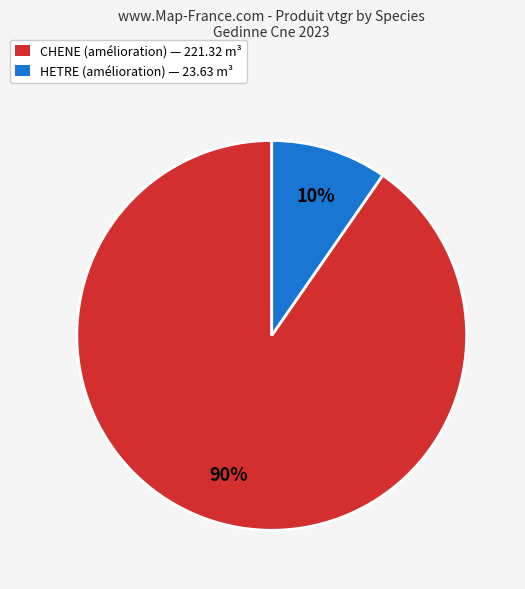

Does HETRE (amélioration) — 23.63 m³ account for over 50% of the chart?

No